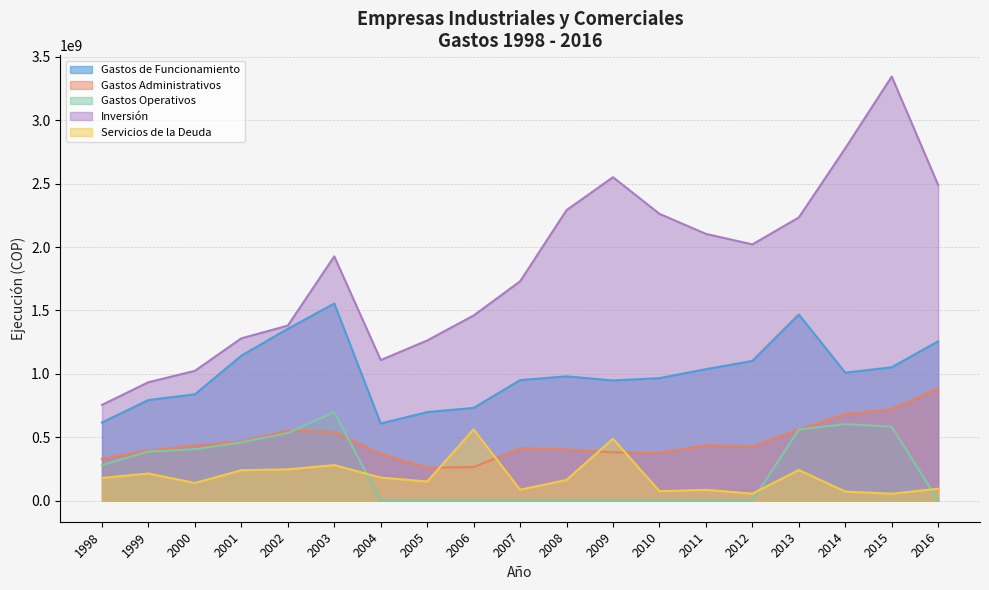

In Gastos de Funcionamiento, how many points are higher than both neighbors (excluding endpoints)?

3